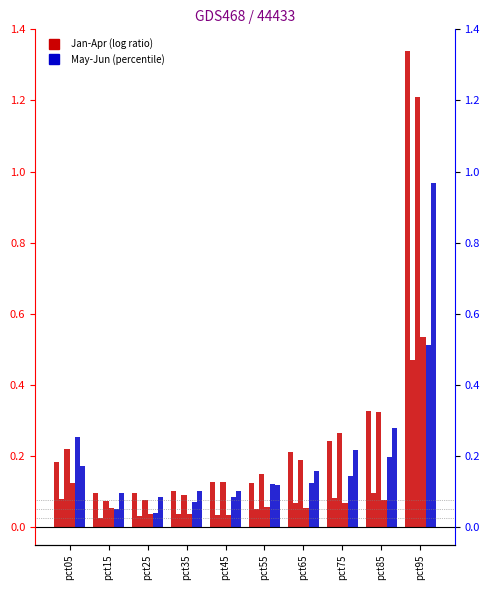

At pct05, list the series in order from largest to smallest.

May, Mar, Jan, Jun, Apr, Feb